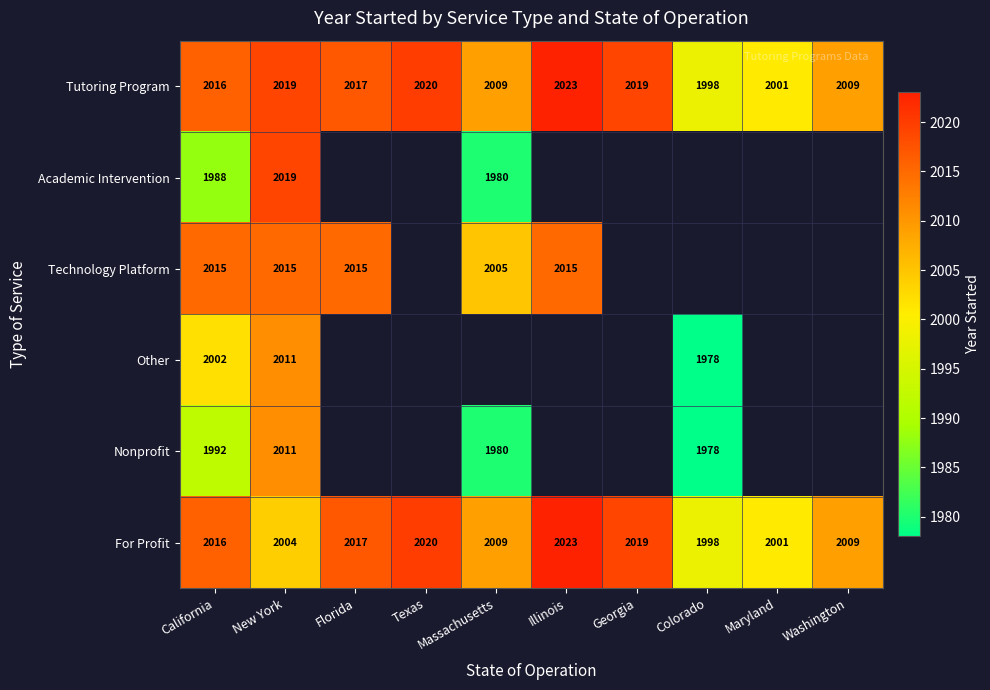

What is the difference between the For Profit values at New York and California?

12